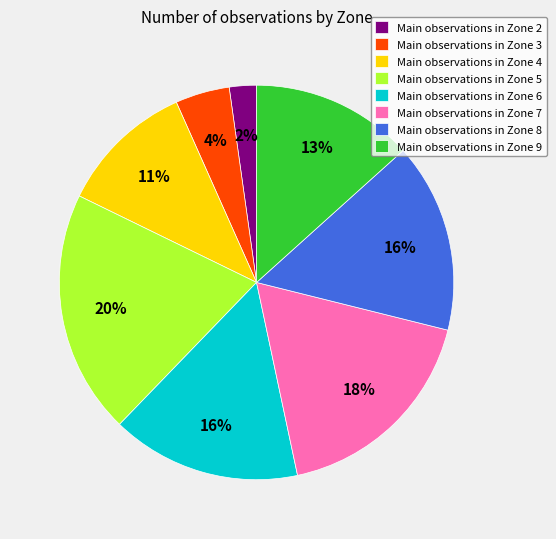

How many segments does this pie chart have?

8